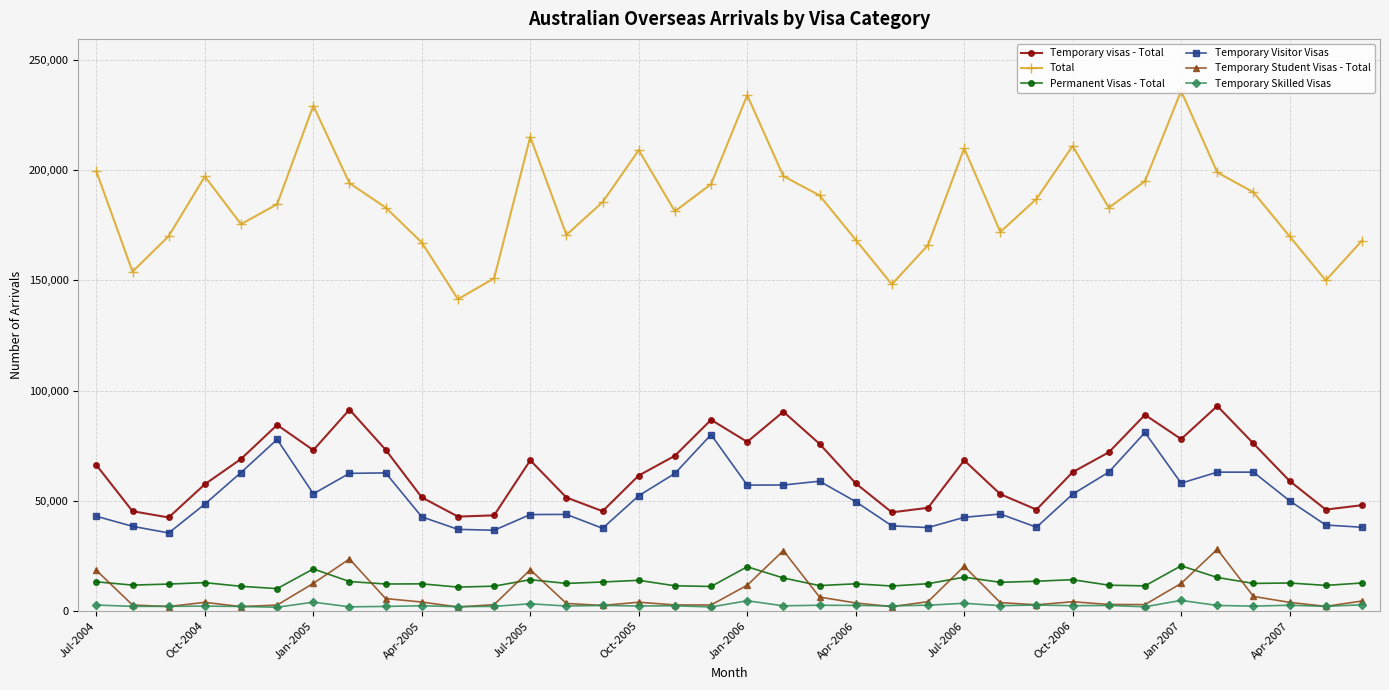

Which series has the largest total across all categories?

Total